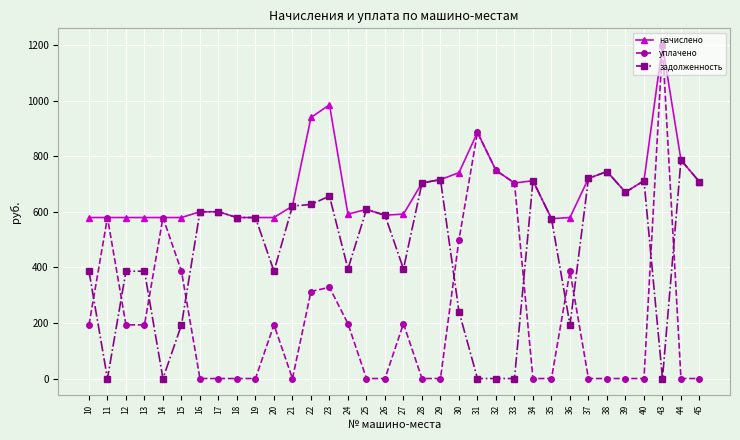

Is this an area chart (filled region under the line)?

No